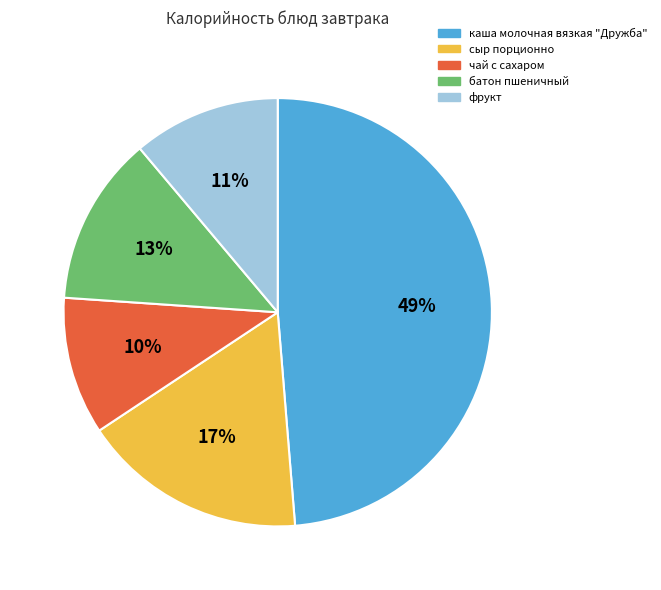

To the nearest percent, what portion does каша молочная вязкая "Дружба" represent?

49%